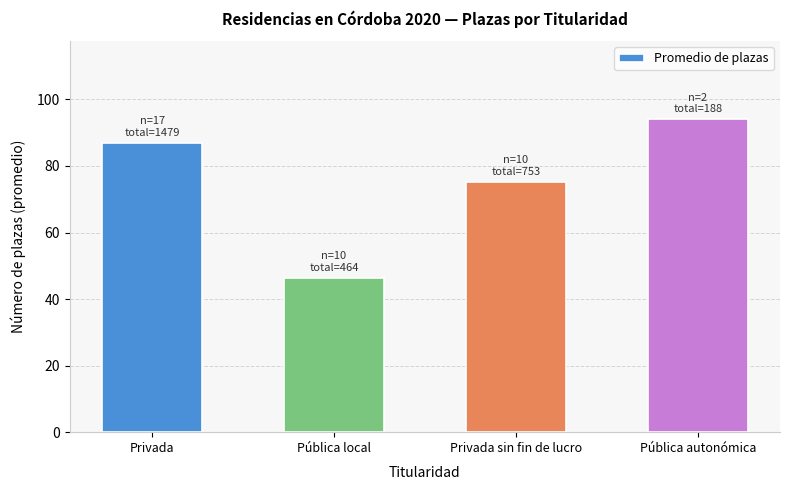

What position from the left is Privada?

1